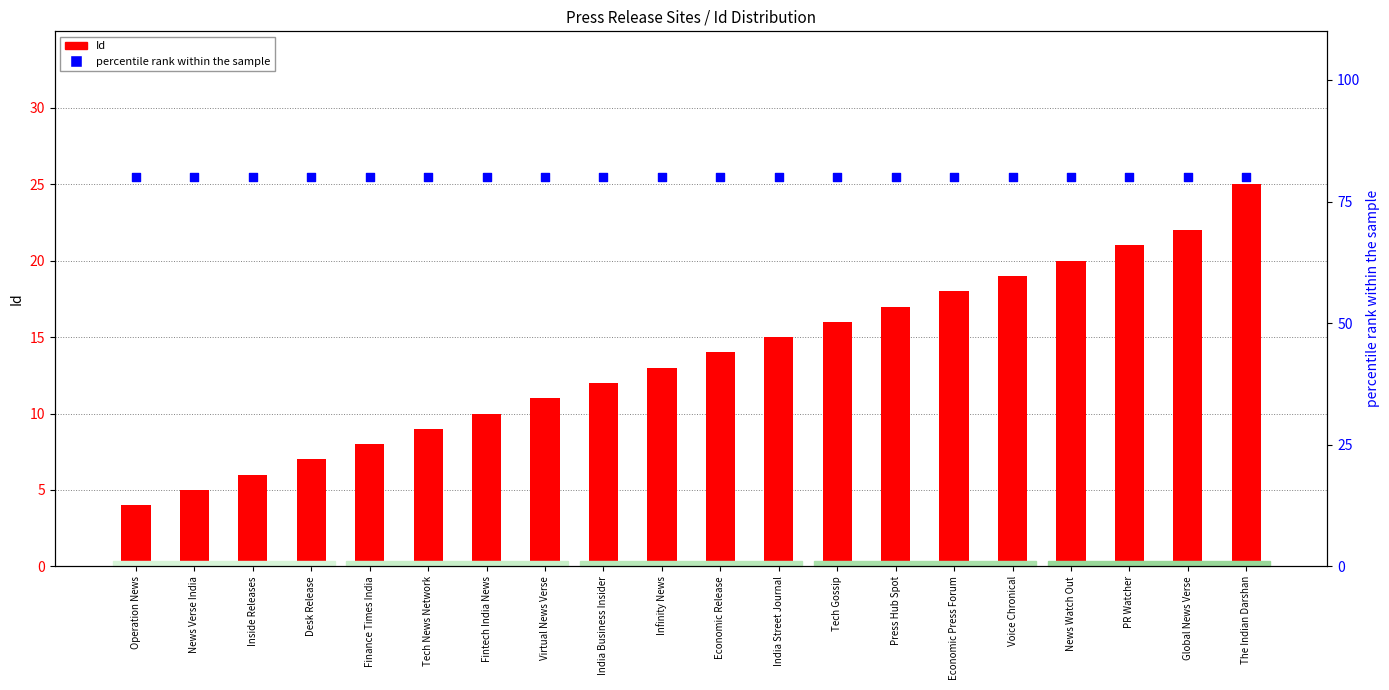

Which series contains the lowest Y value?

Id